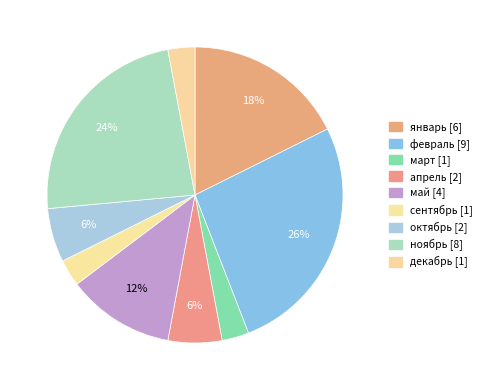

Is it true that декабрь is 3% of the pie?

True